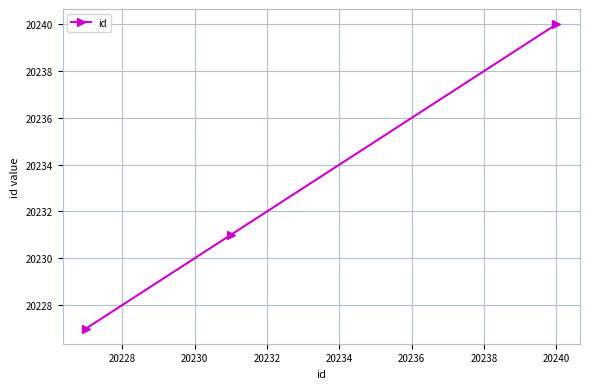

How many lines are shown in the chart?

1